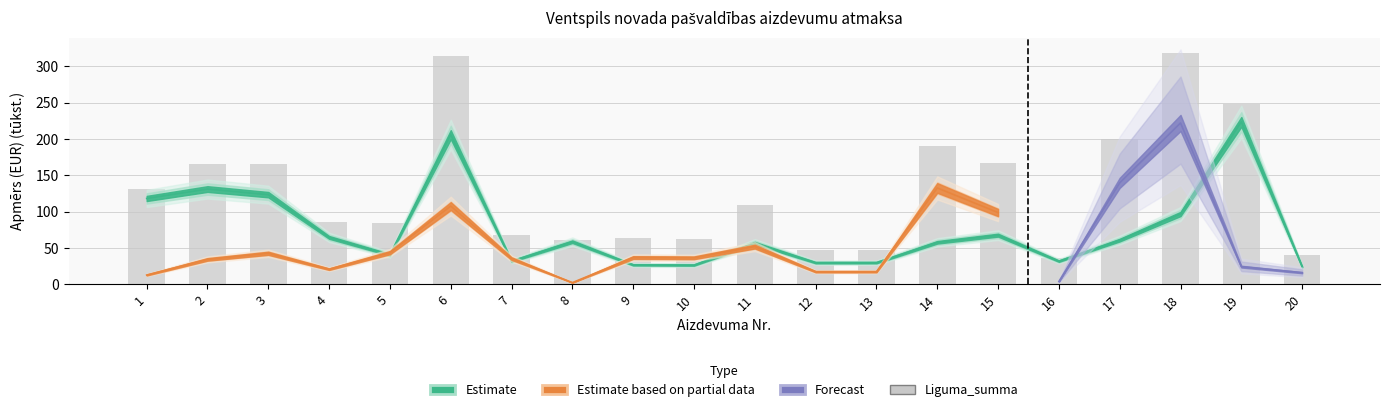

The chart shows a value of 148.7 at 4. True or false?

False